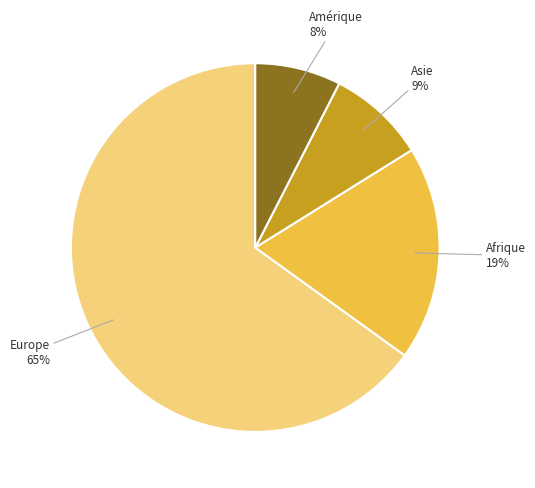

Does any single category account for the majority?

Yes